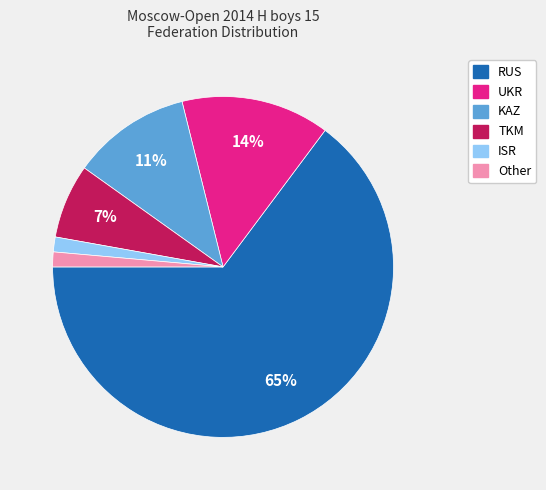

How many segments does this pie chart have?

6